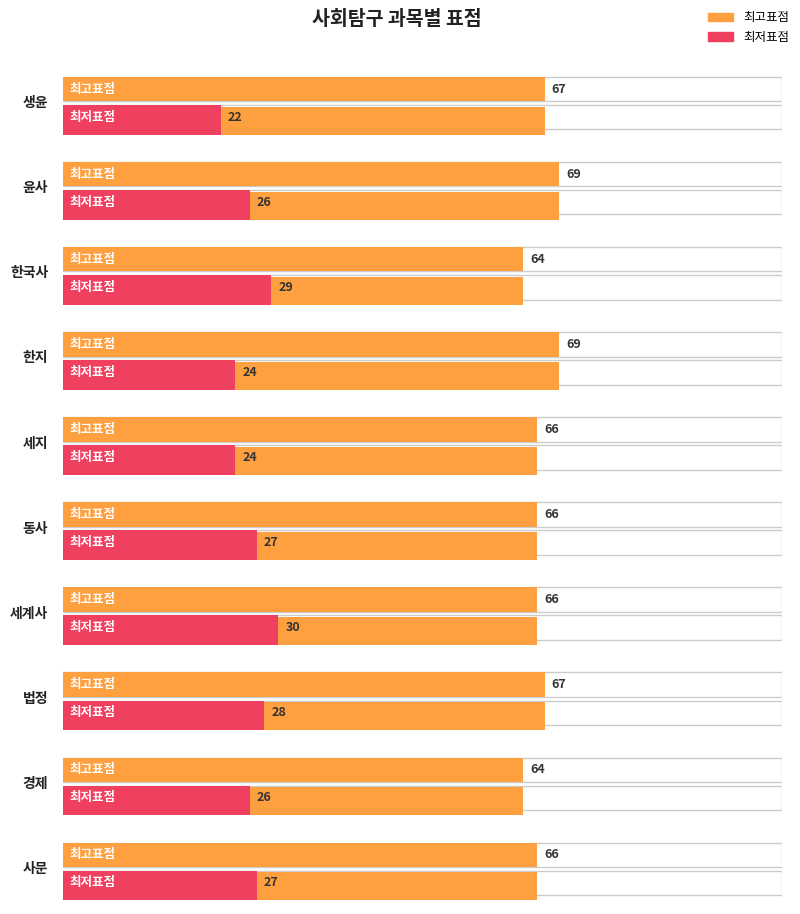

What is the difference between the maximum and minimum values in the 최저표점 series?

8